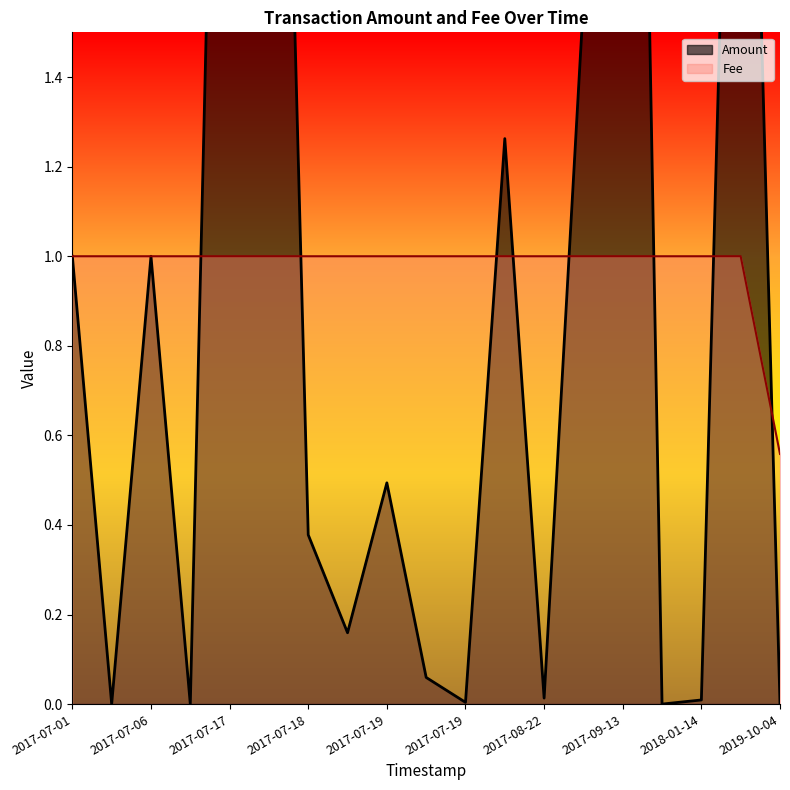

Which series has the largest range (max minus min)?

Amount